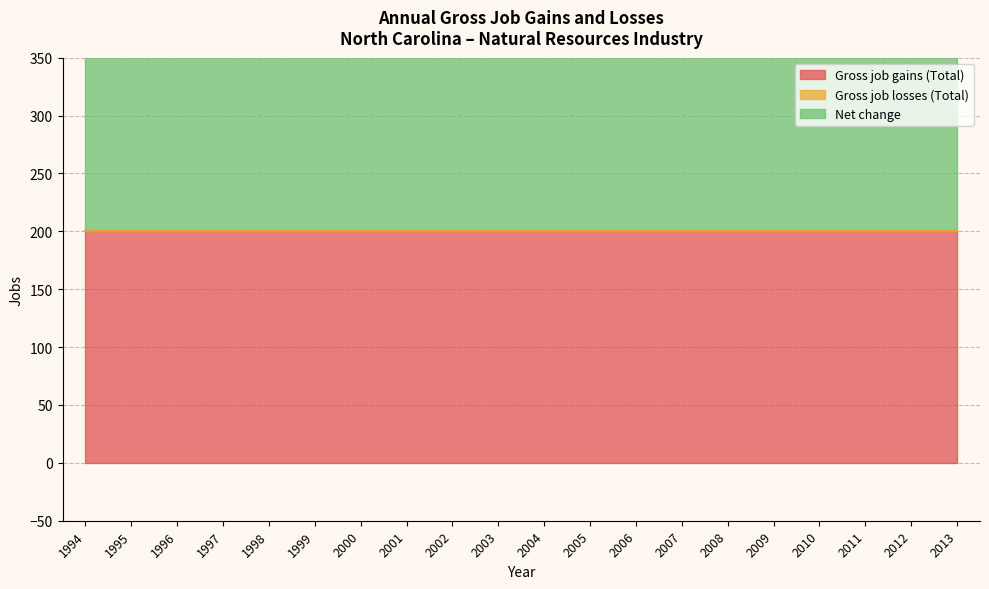

Rank the series by their maximum value, from highest to lowest.

Gross job gains (Total), Net change, Gross job losses (Total)